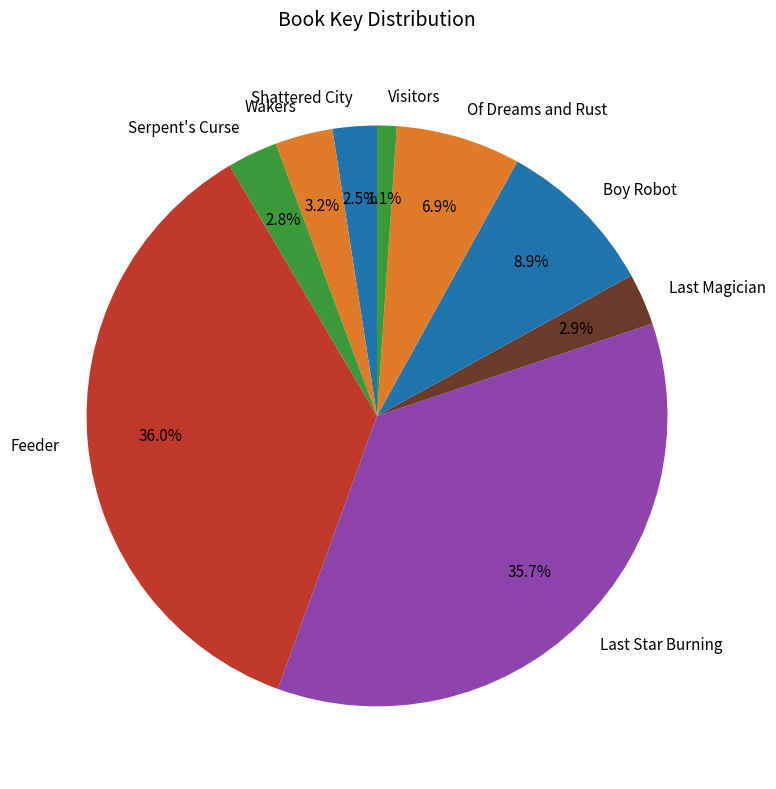

What is the smallest slice in the pie chart?

Visitors